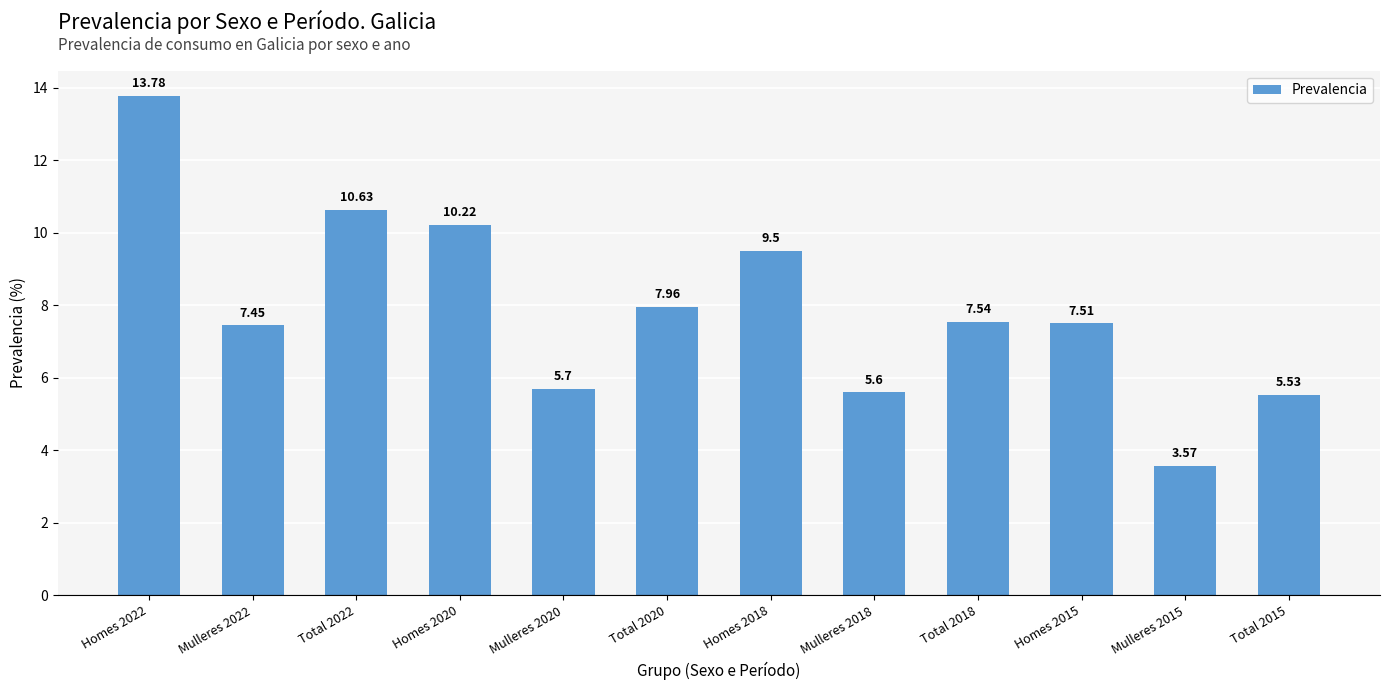

What is the maximum value shown in the chart?

13.8